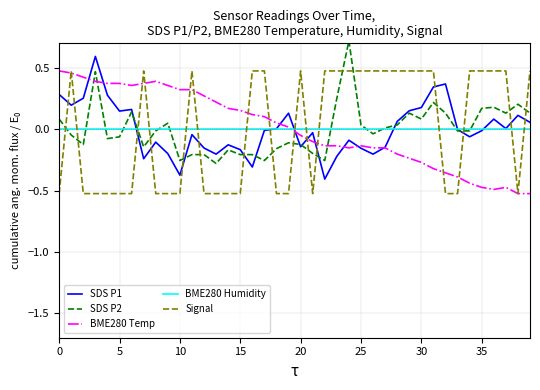

What is the maximum value for SDS P2?

0.7